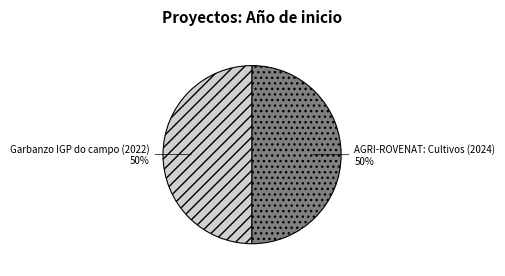

Approximately how many times larger is the value at Garbanzo IGP do campo (2022) compared to AGRI-ROVENAT: Cultivos (2024)?

1.0